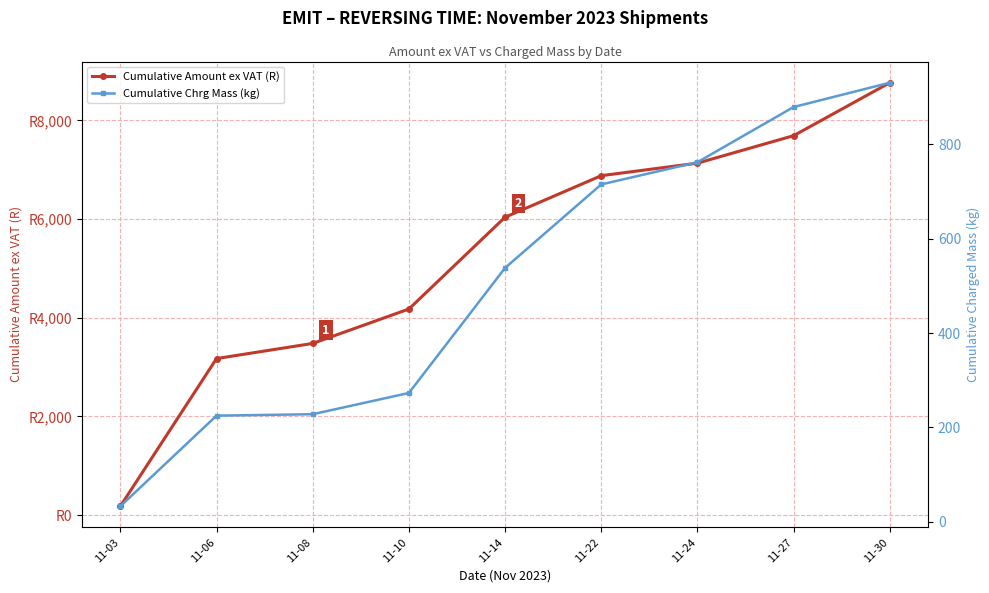

What is the sum of the Cumulative Chrg Mass (kg) values at 11-08 and 11-14?

766.0